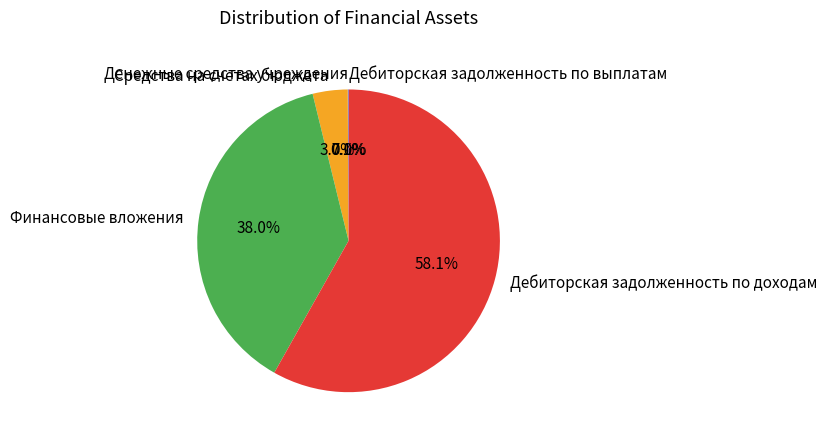

Approximately how many times larger is the value at Дебиторская задолженность по доходам compared to Финансовые вложения?

1.5